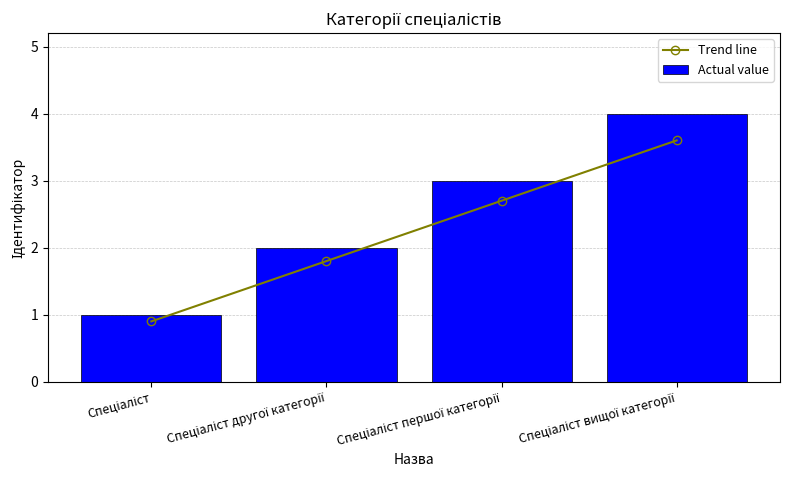

What is the difference between the Actual value values at Спеціаліст and Спеціаліст другої категорії?

1.0